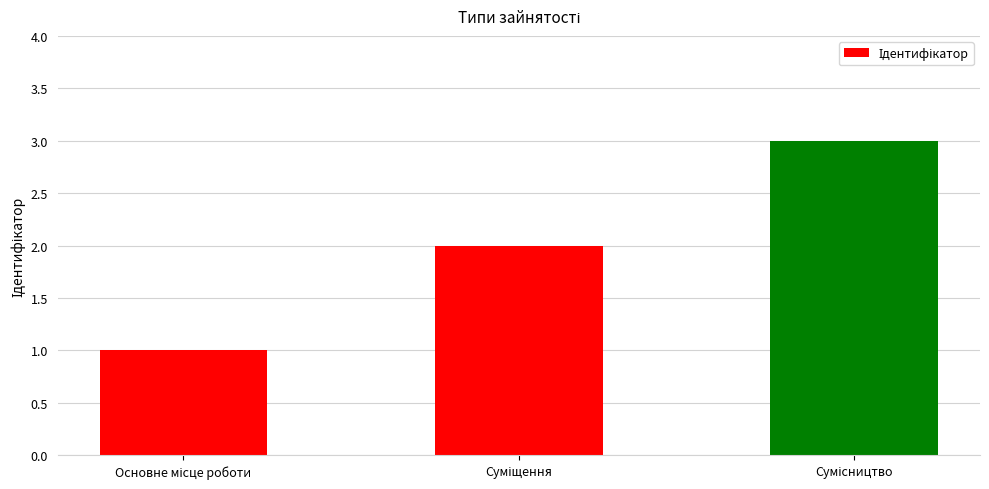

How many data points does each series have?

3